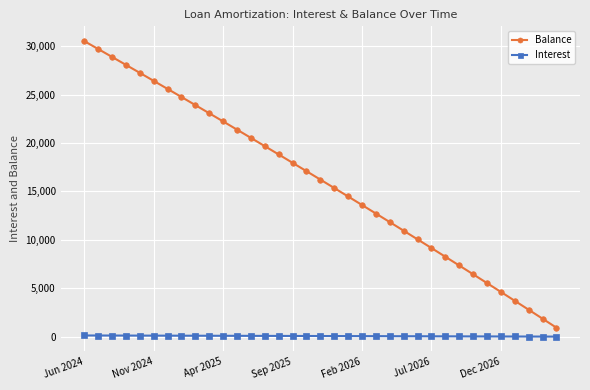

Rank the series by their maximum value, from highest to lowest.

Balance, Interest